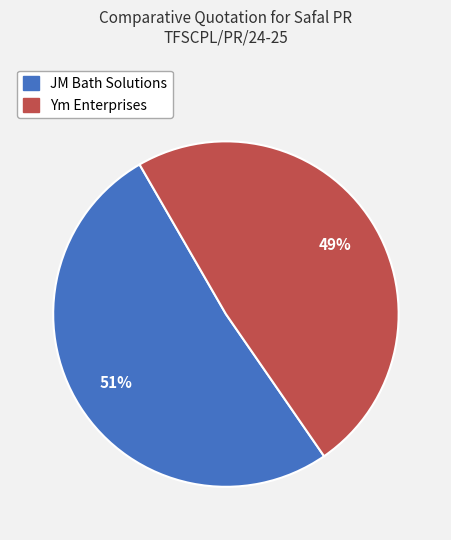

The JM Bath Solutions slice represents 51% of the pie. True or false?

True